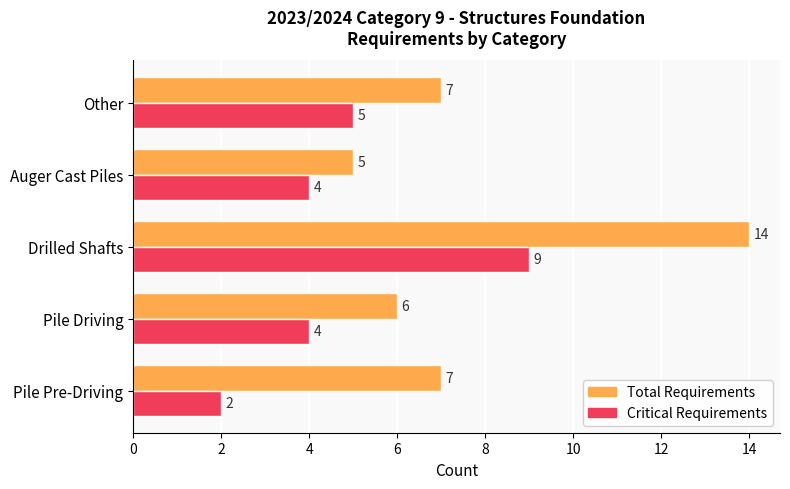

How many Total Requirements values are between 6 and 7?

3